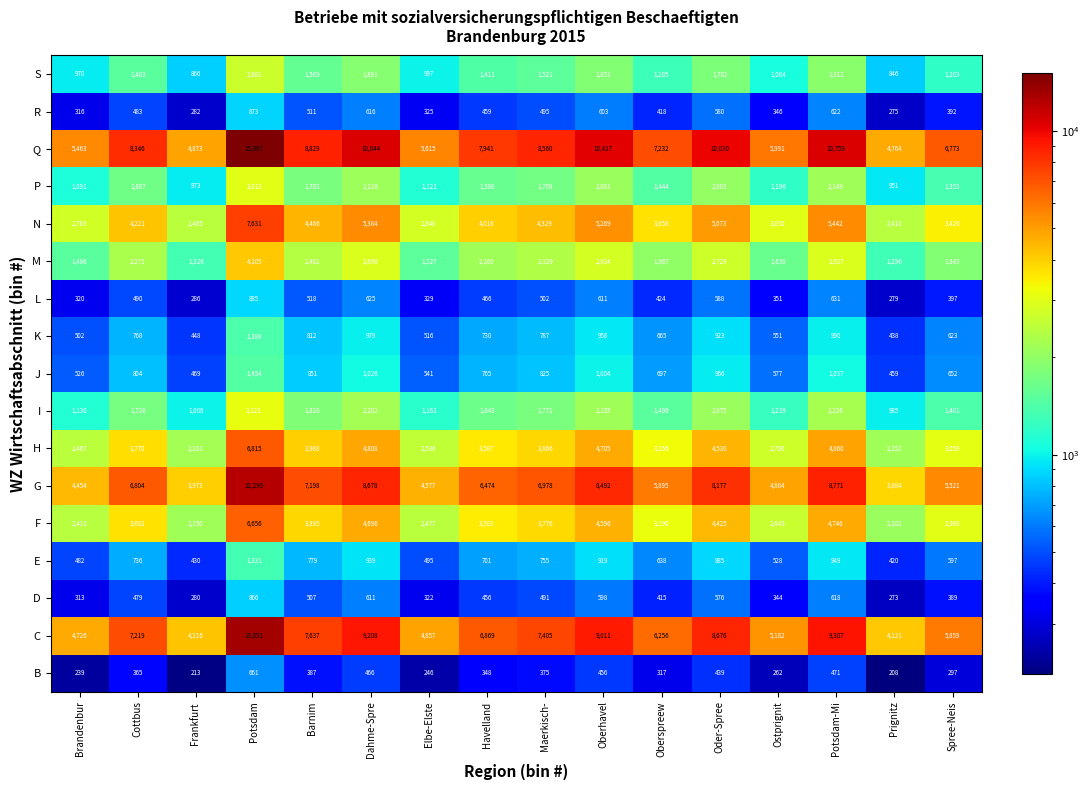

Which category has the lowest value in the K series?

Prignitz